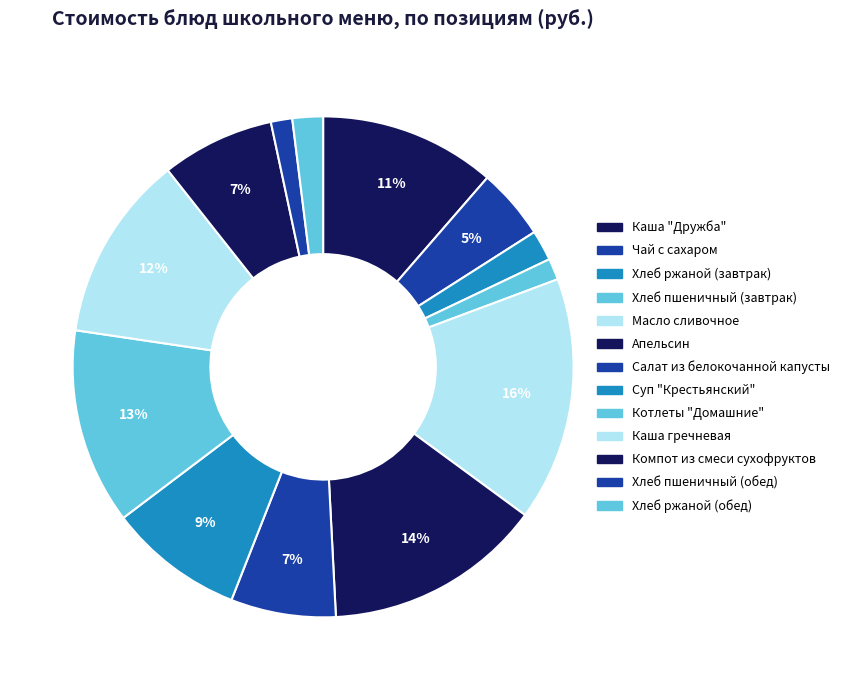

Is there a majority slice in this chart?

No